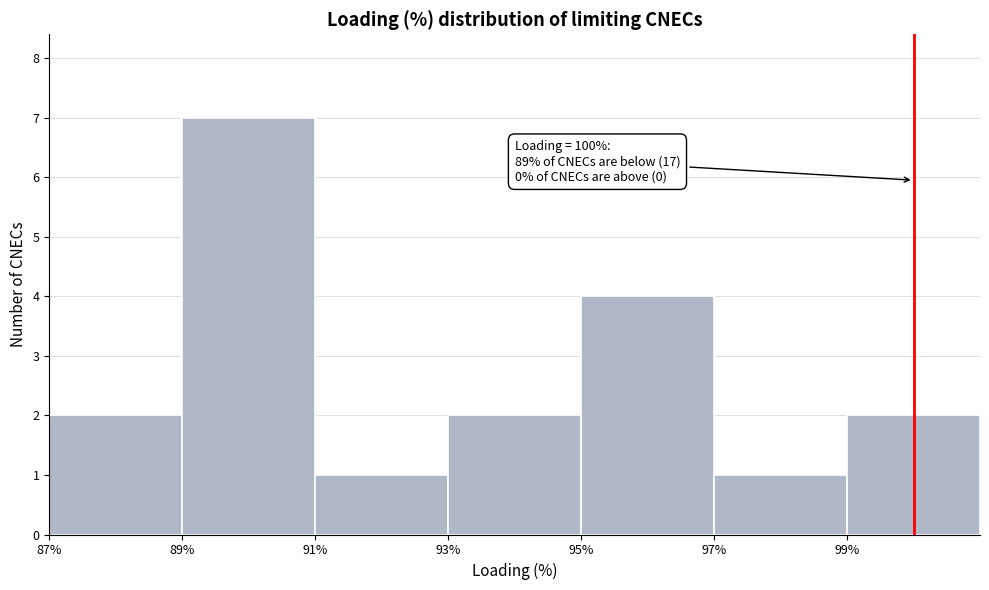

Which range on the x-axis has the tallest bar?

89 to 91